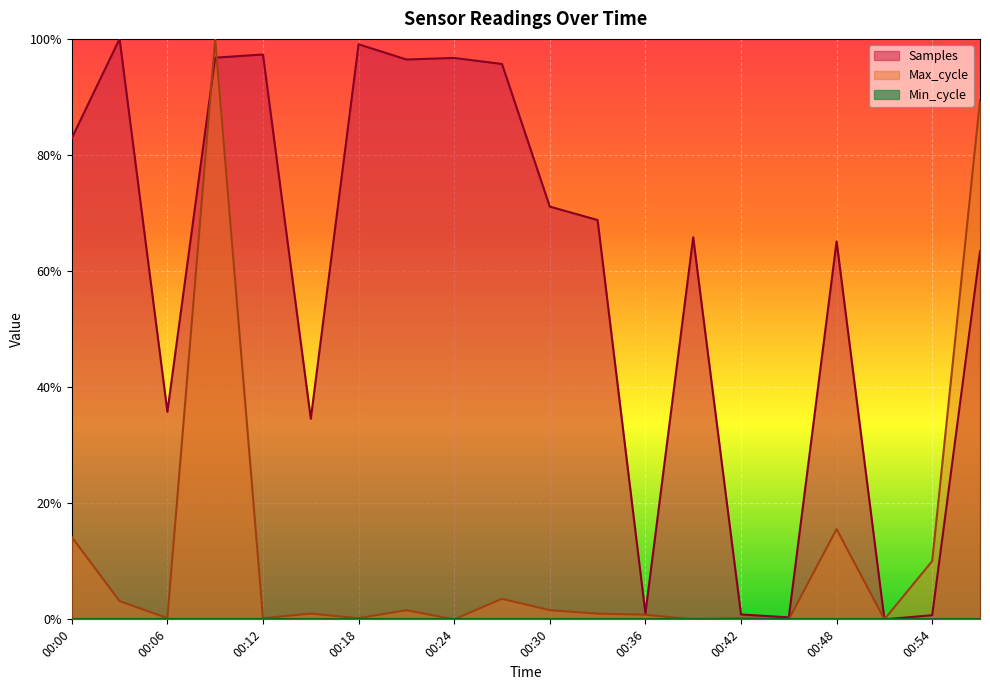

Does the chart display data point markers on the line(s)?

No